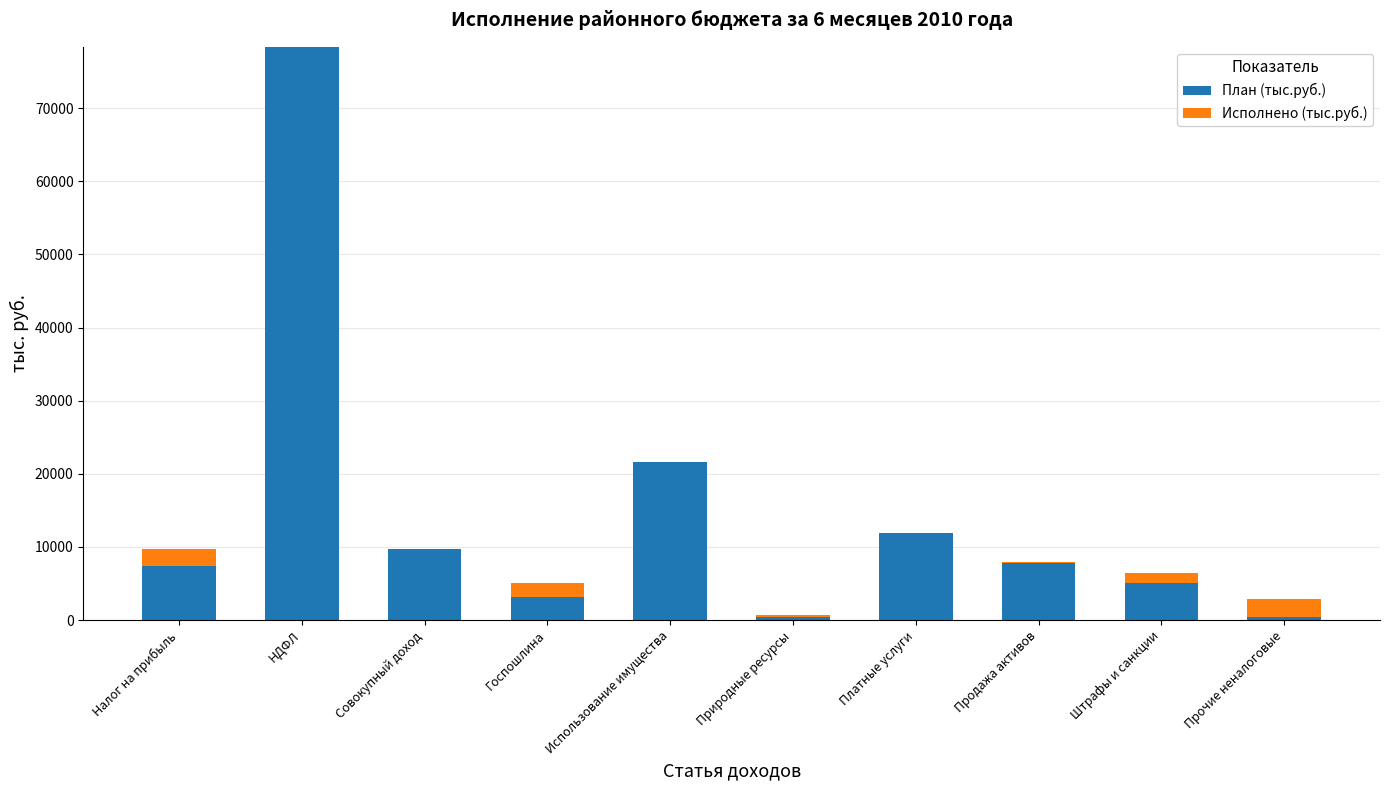

The value of План (тыс.руб.) at НДФЛ is 48814. True or false?

False